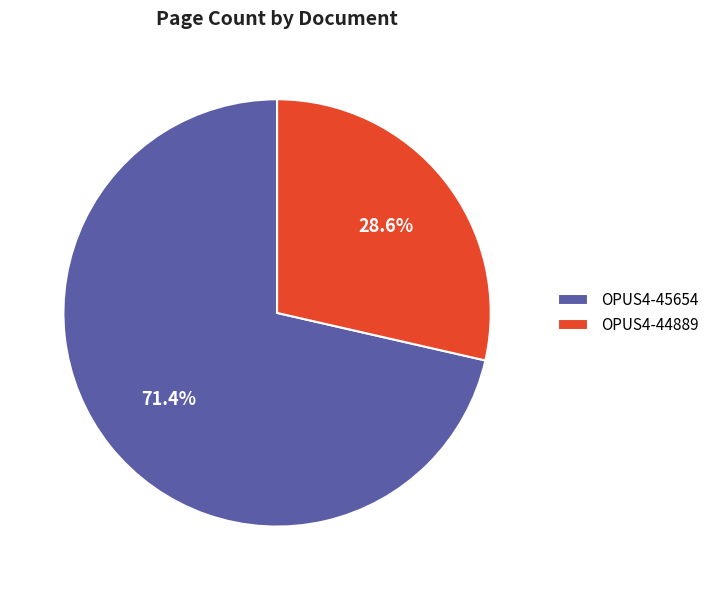

Which category has the smallest portion of the pie?

OPUS4-44889